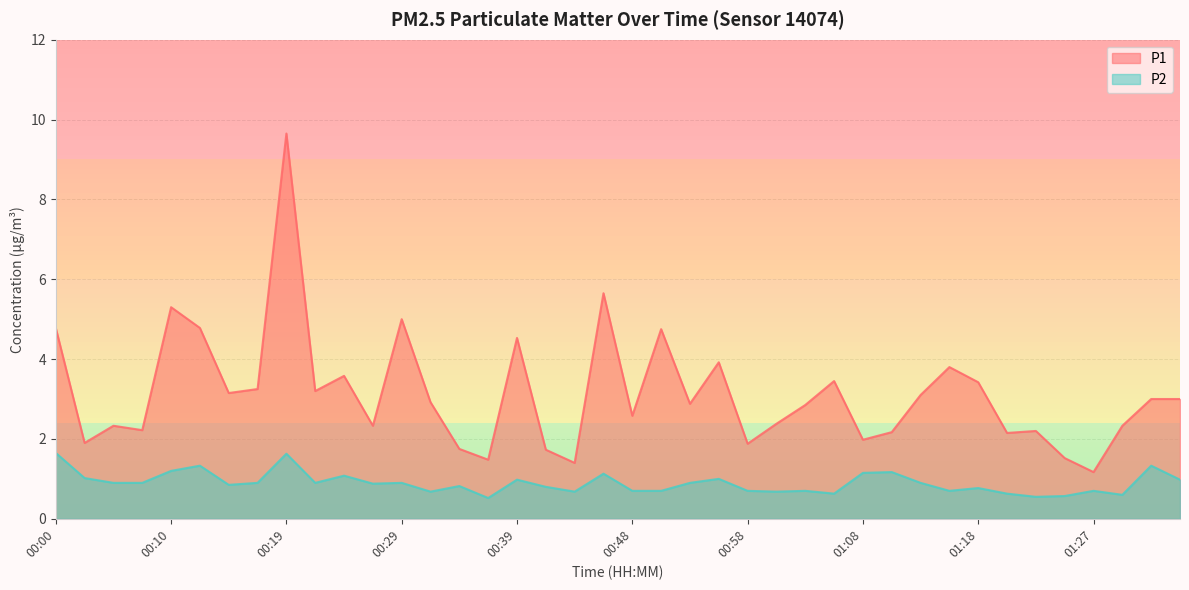

What is the minimum value for P2?

0.5